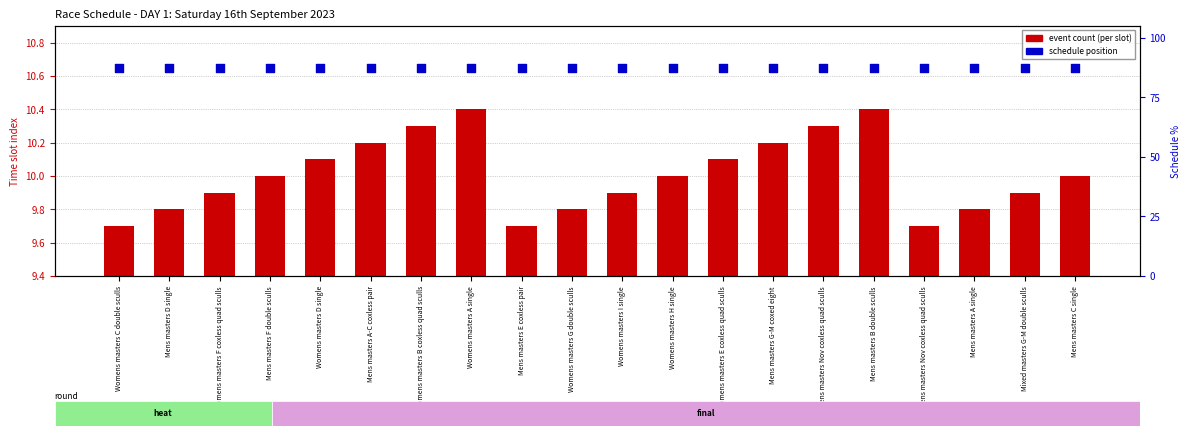

At how many categories does at least one series exceed 9?

20